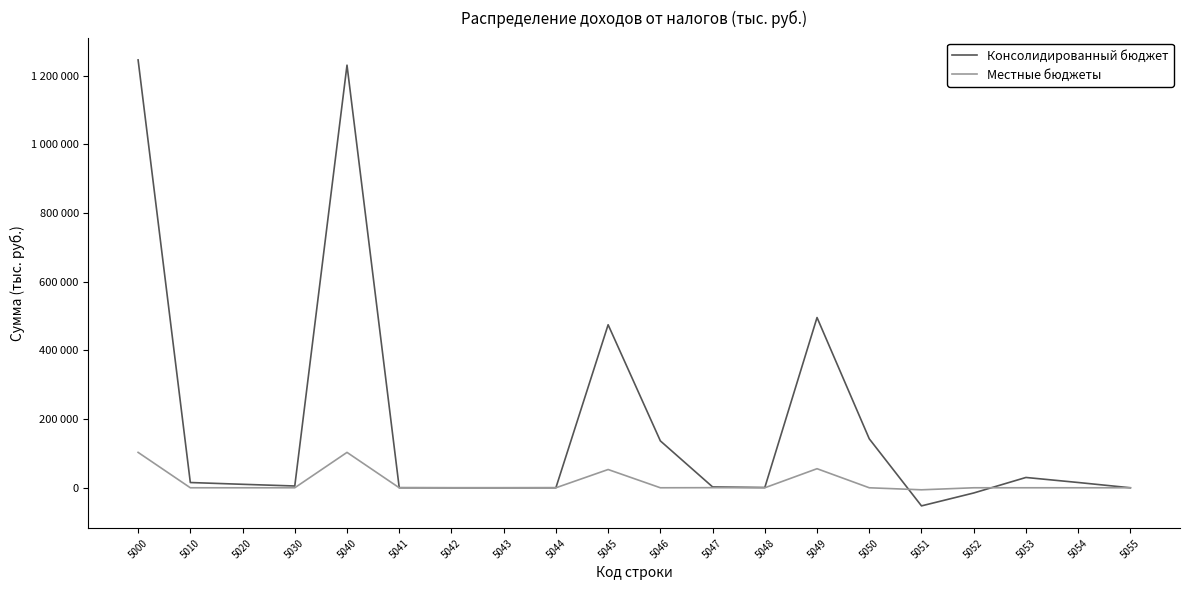

Does the chart display data point markers on the line(s)?

No